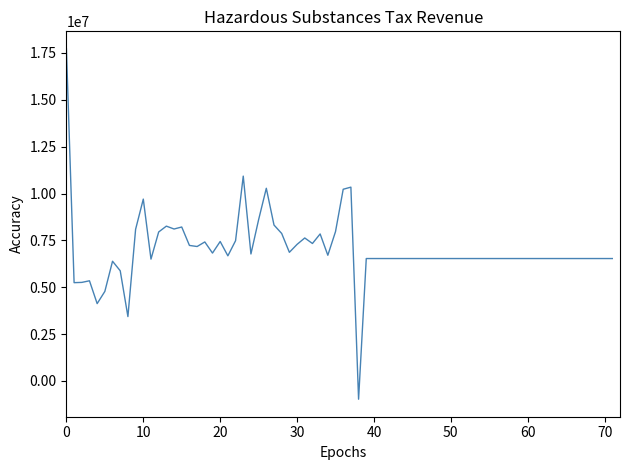

What is the difference between the maximum and minimum values?

18692360